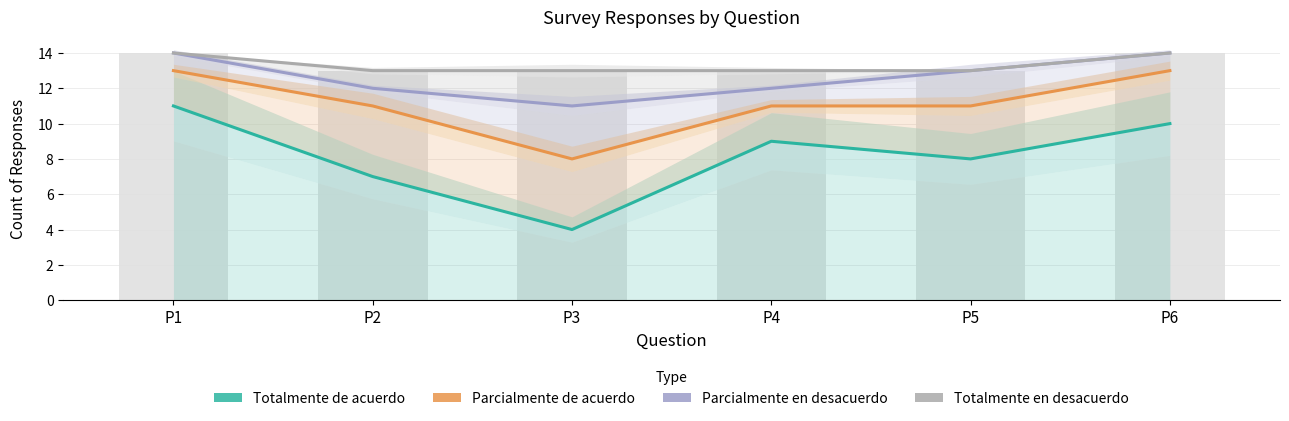

How many data points in Parcialmente de acuerdo are less than 11?

1